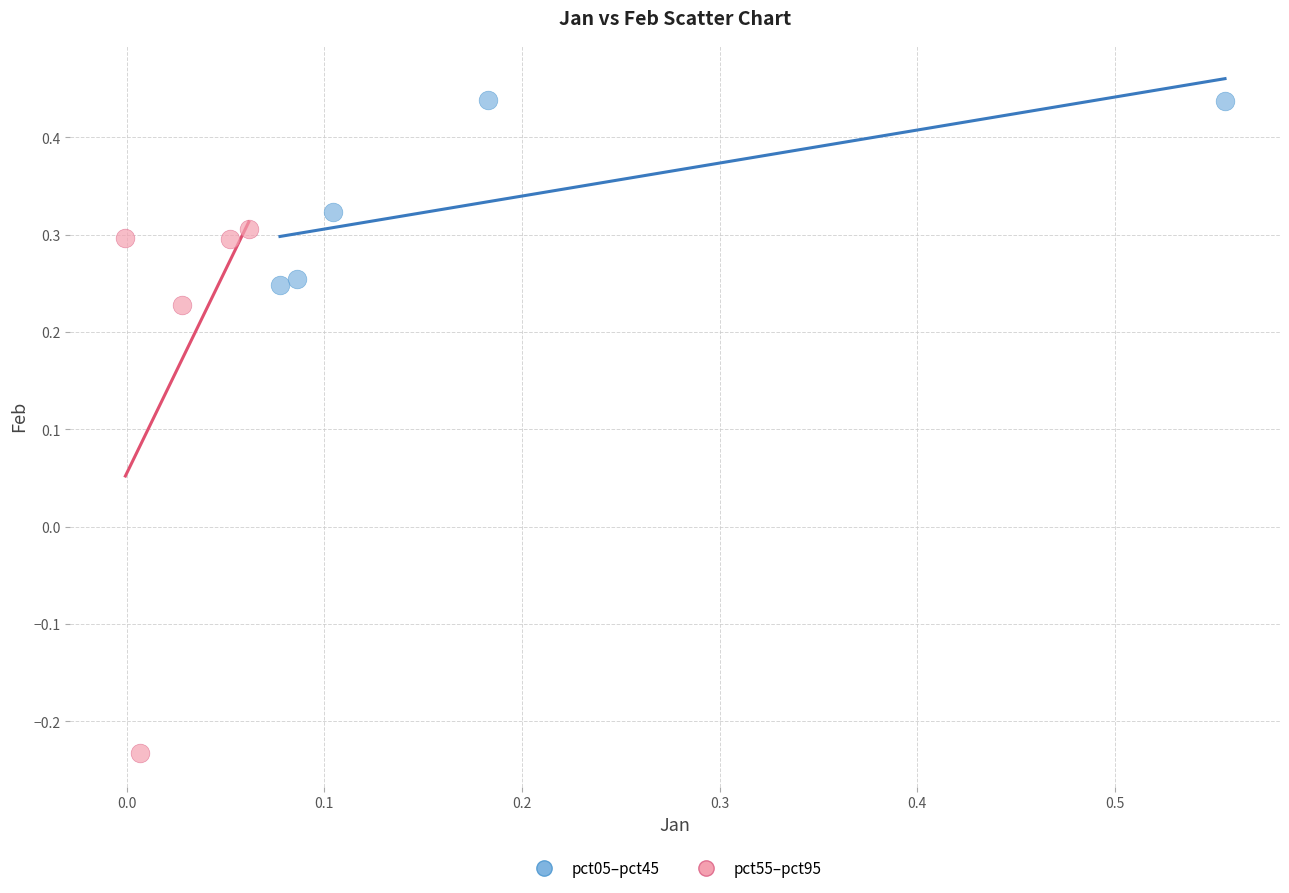

Which series has the largest Y range (max minus min)?

pct55–pct95